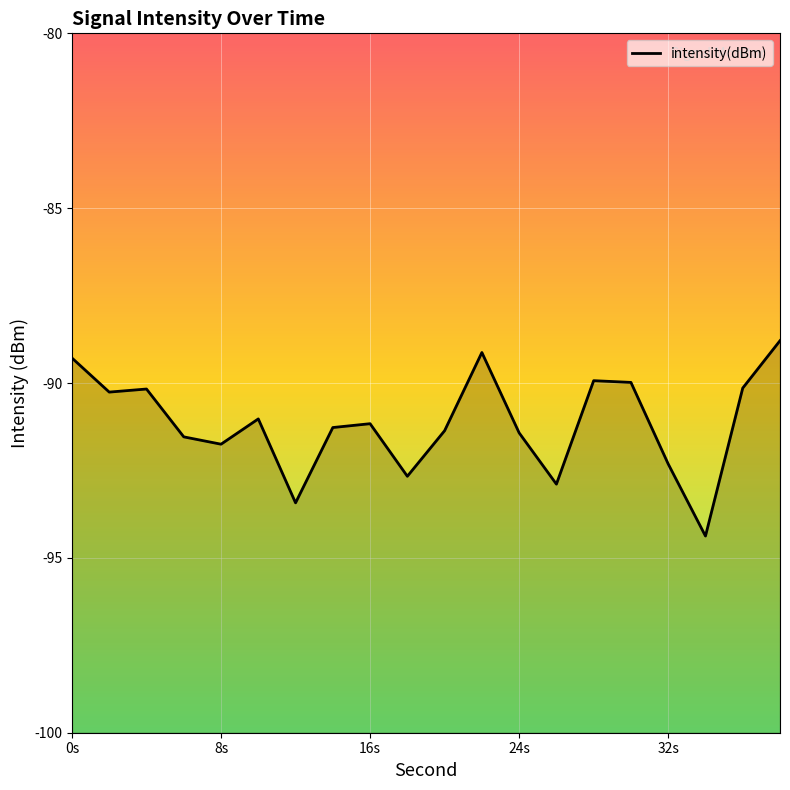

Which has a higher value, 18 or 30?

30